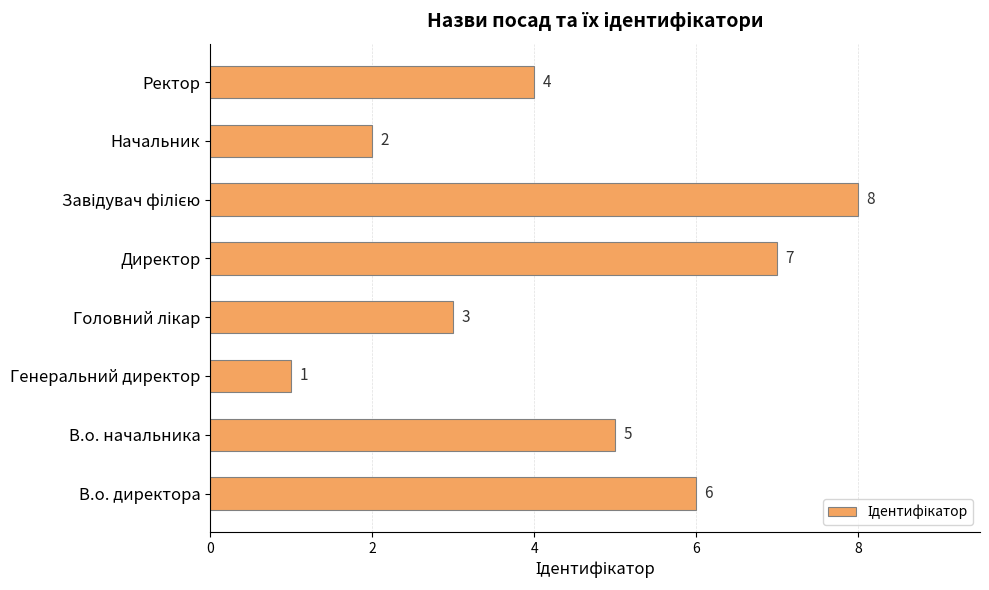

Reading bottom to top, what are all the values shown in this chart?

6	5	1	3	7	8	2	4